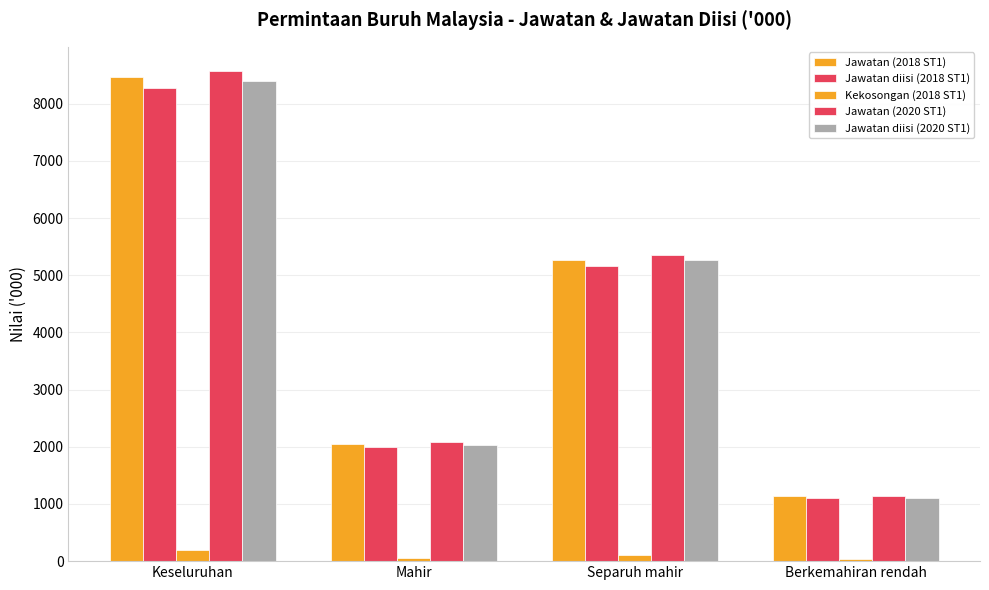

The value of Jawatan diisi (2020 ST1) at Berkemahiran rendah is 1102.6. True or false?

True